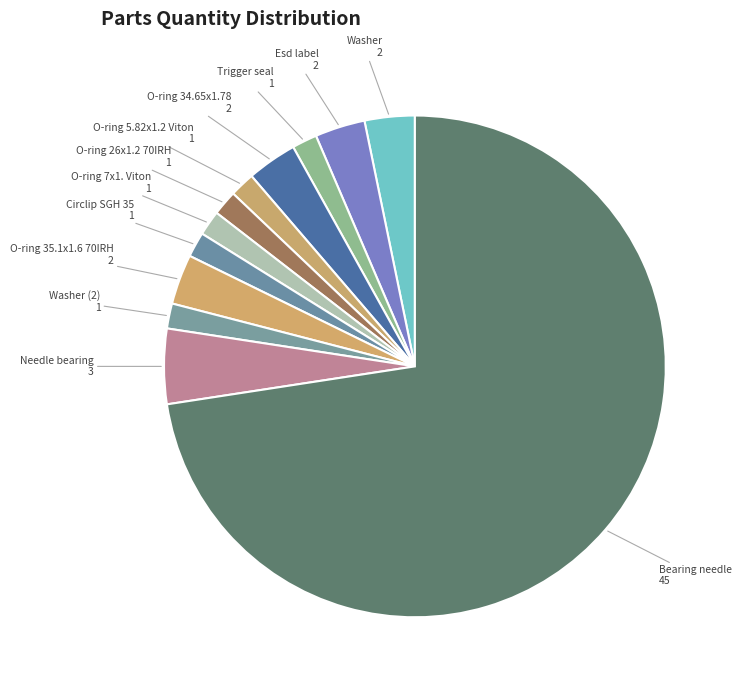

Count the number of slices in the pie.

12